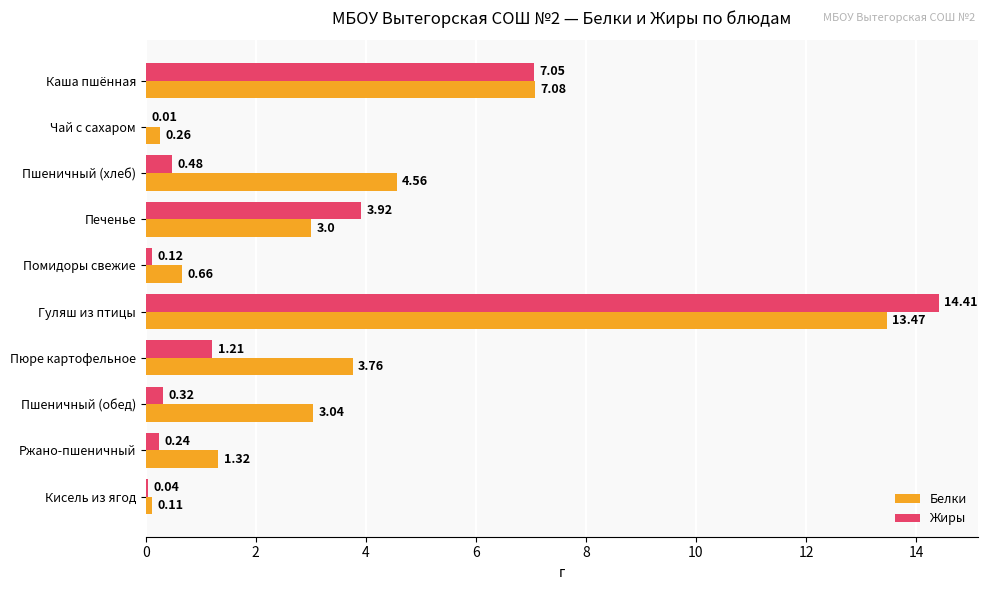

At which category is the sum across all series the highest?

Гуляш из птицы